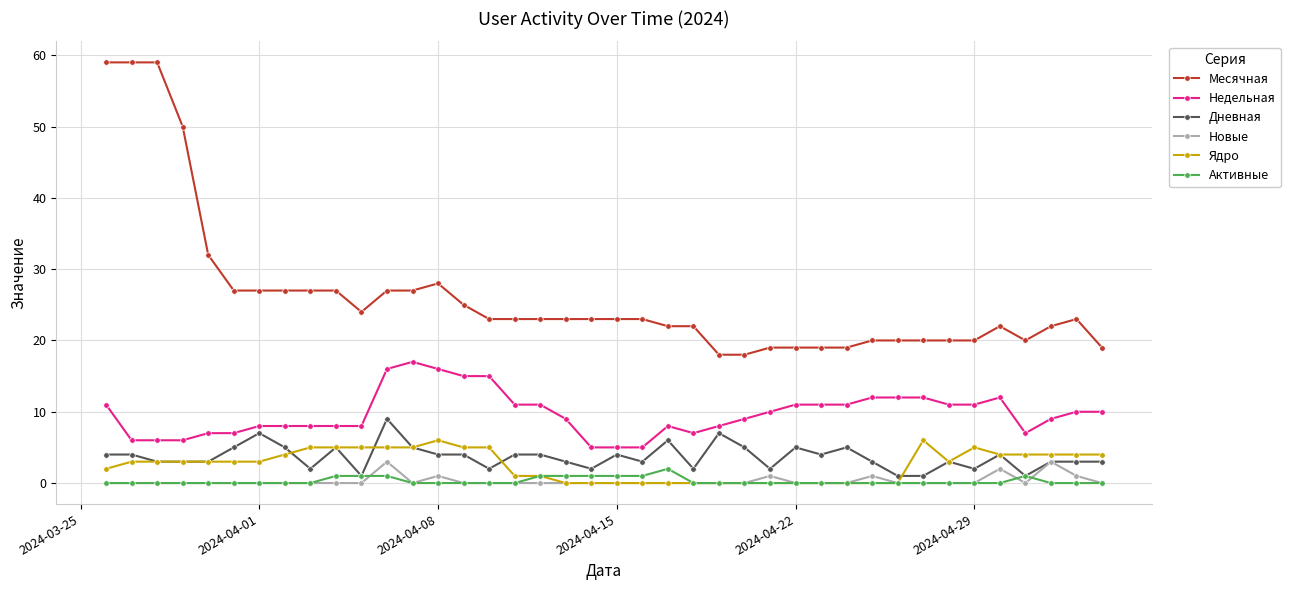

What is the maximum value for Новые?

3